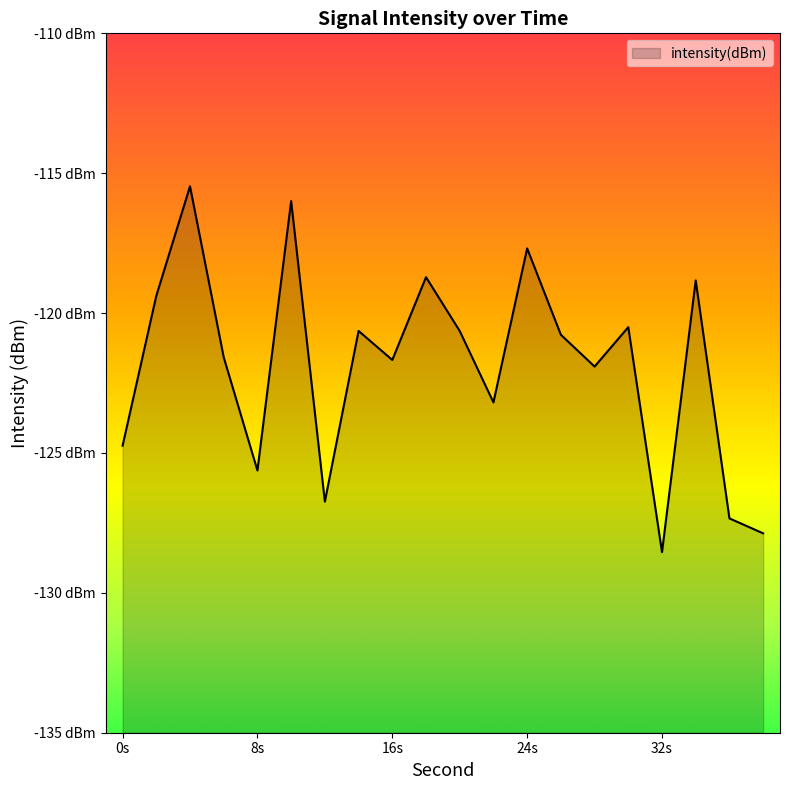

Rank the categories by value from highest to lowest.

4, 10, 24, 18, 34, 2, 30, 14, 20, 26, 6, 16, 28, 22, 0, 8, 12, 36, 38, 32